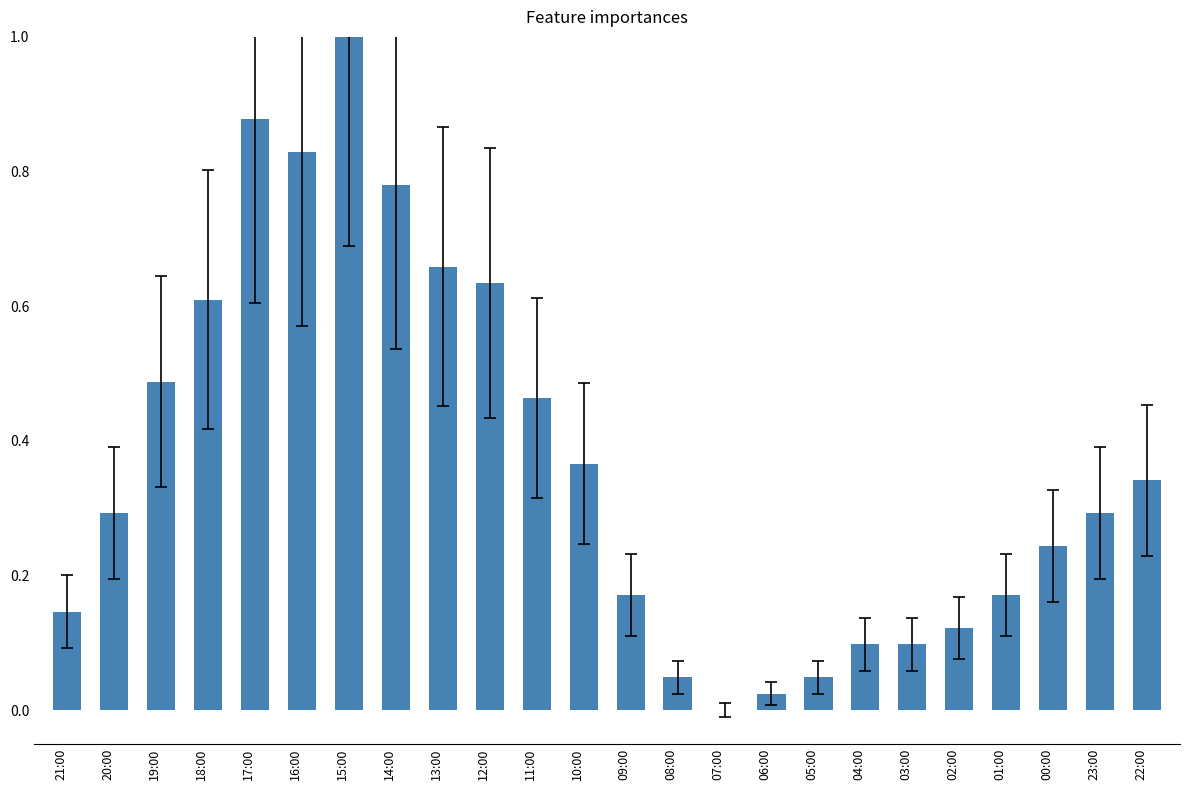

What is the change in value from 15:00 to 11:00?

-0.5